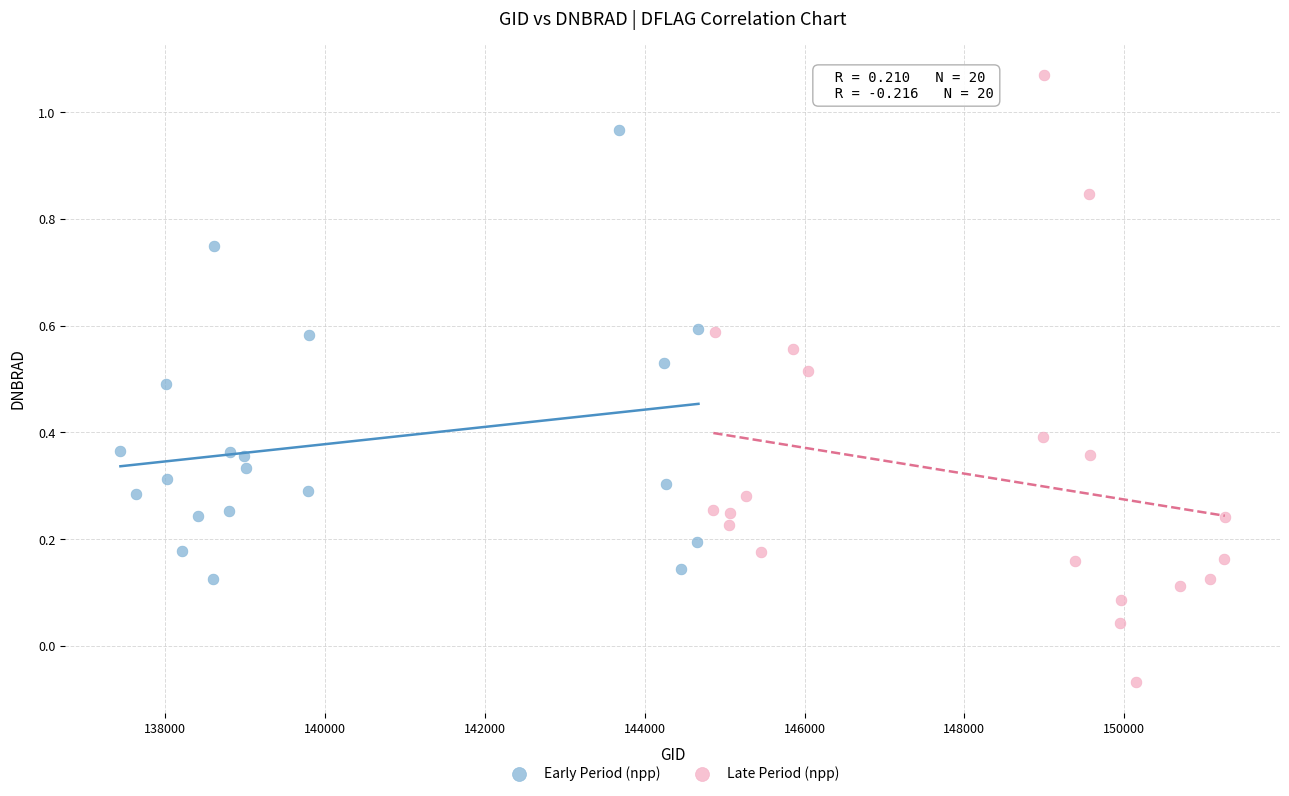

What are all the series names shown in the legend?

Early Period (npp), Late Period (npp)